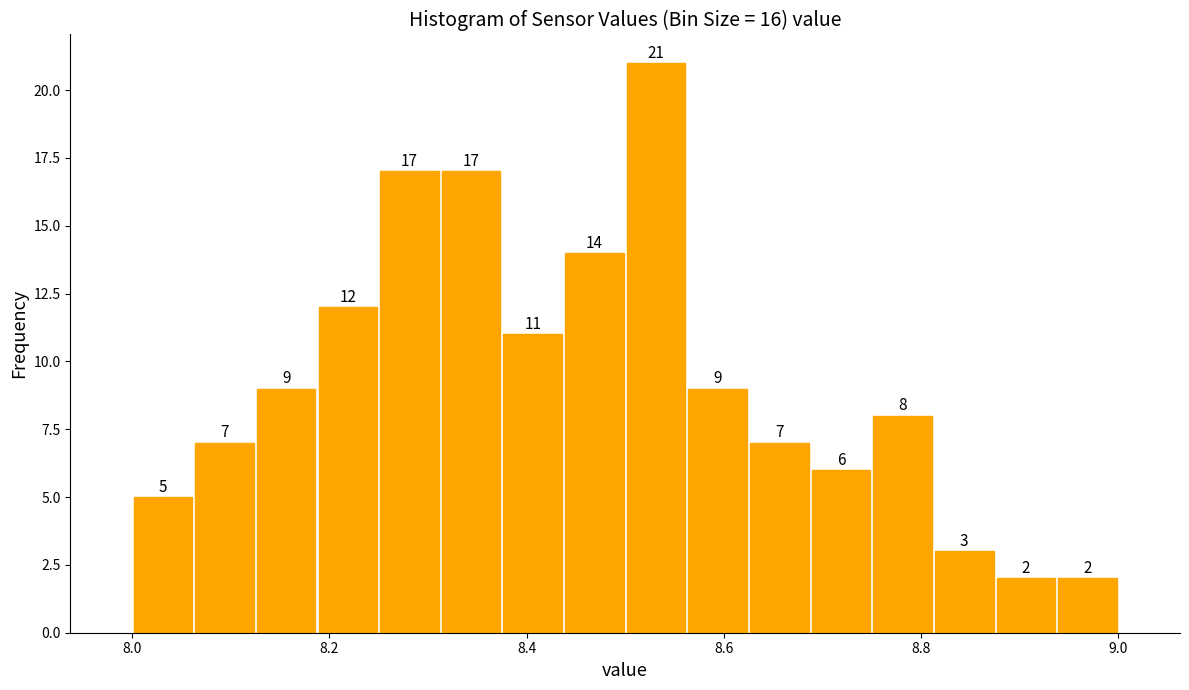

Read against the x-axis, roughly where is the centre of the tallest bar?

8.54